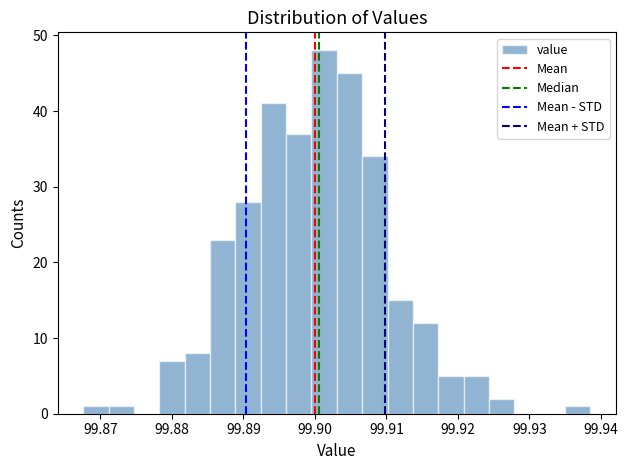

Around what value on the x-axis is the tallest bar? Give the approximate position of its centre, as read against the axis.

99.901